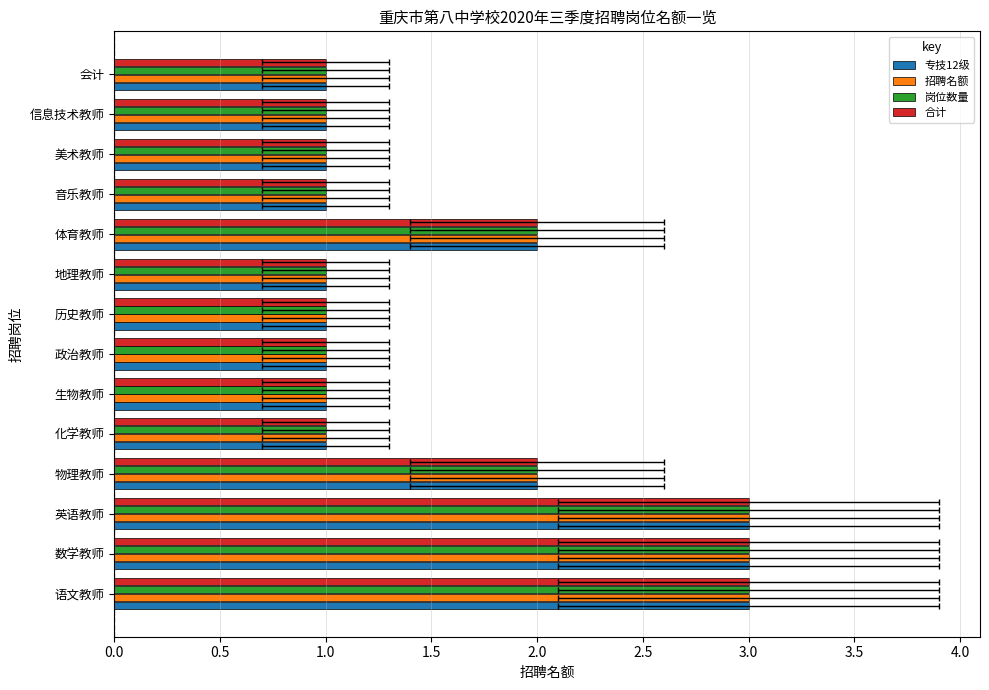

Reading left to right, list all the values displayed in this chart.

专技12级: 3	3	3	2	1	1	1	1	1	2	1	1	1	1
招聘名额: 3	3	3	2	1	1	1	1	1	2	1	1	1	1
岗位数量: 3	3	3	2	1	1	1	1	1	2	1	1	1	1
合计: 3	3	3	2	1	1	1	1	1	2	1	1	1	1